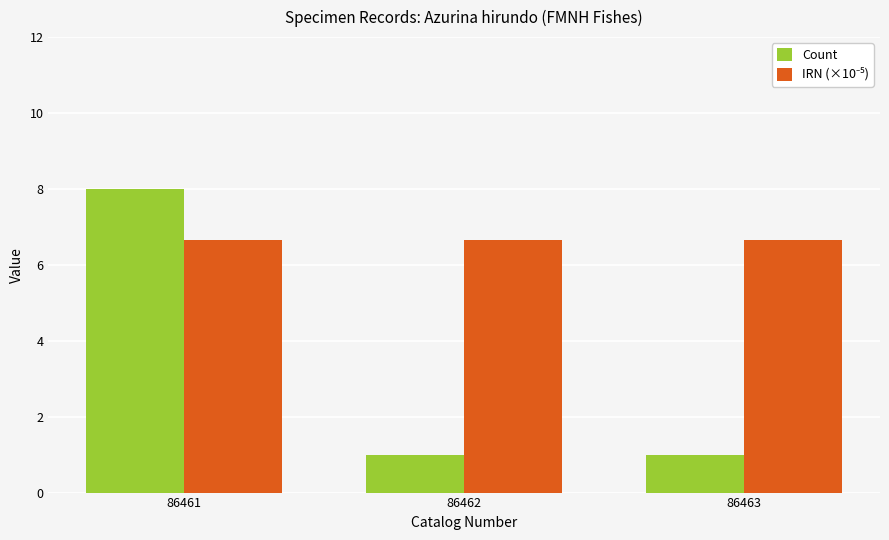

The value of Count at 86461 is 8.0. True or false?

True